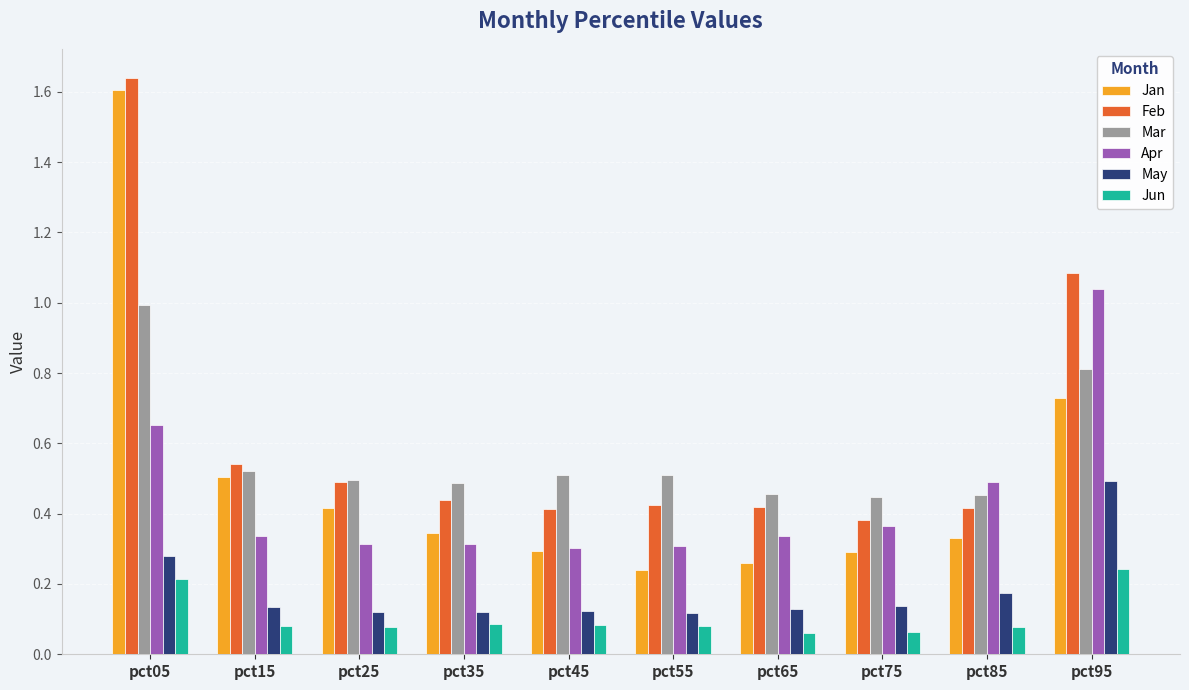

True or false: May has a value of 0.2 at pct95.

False